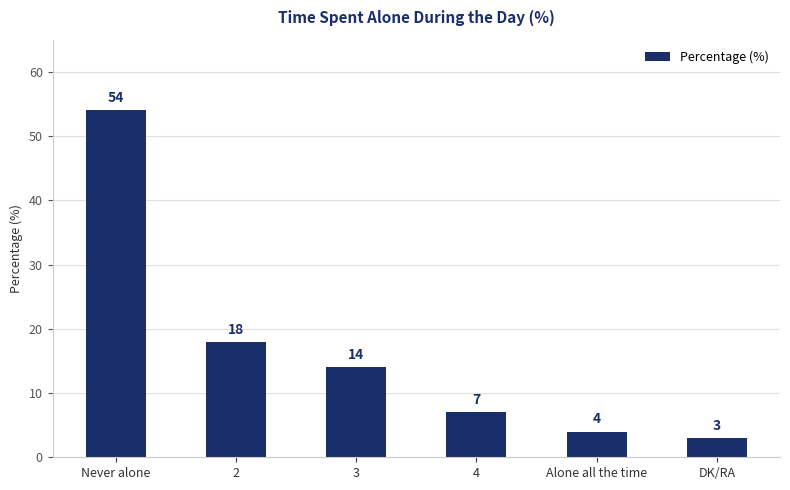

What is the difference between the maximum and minimum values?

51